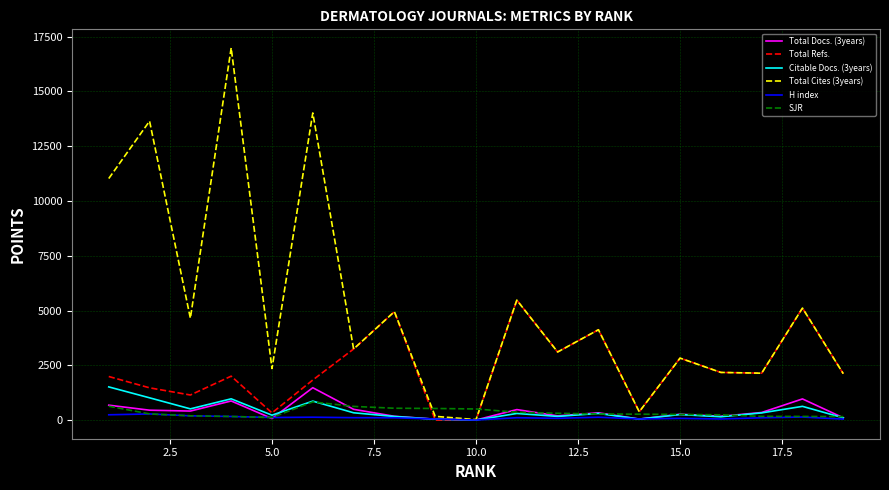

True or false: SJR has more than 0 points higher than both neighbors.

True